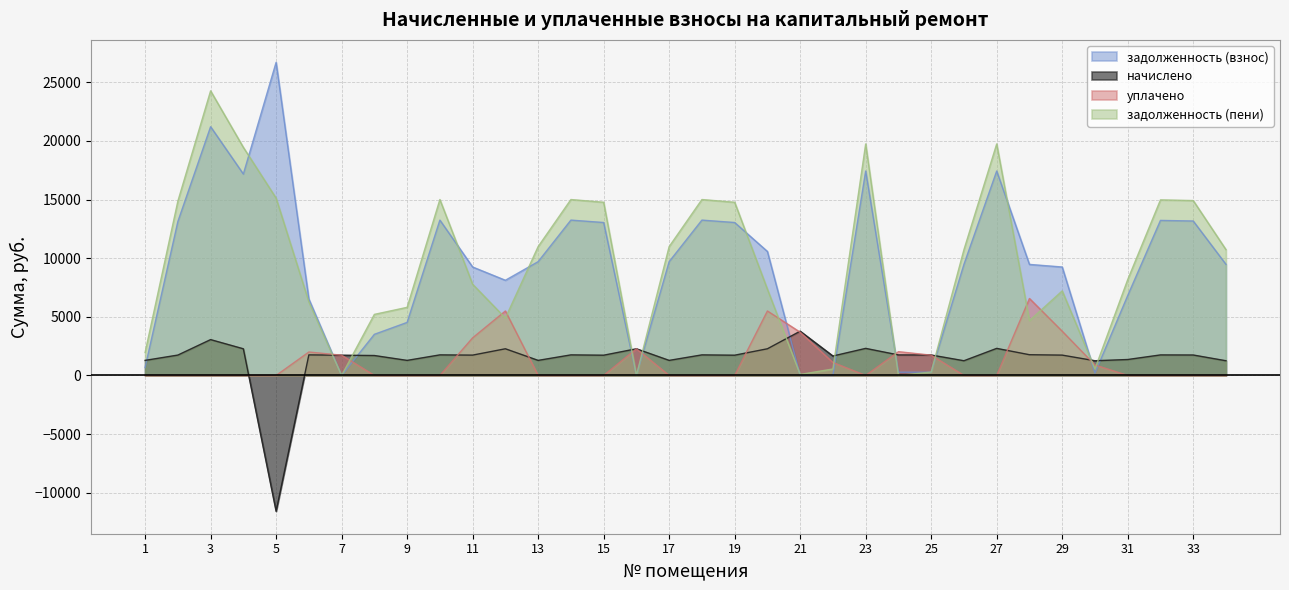

What is the minimum value shown in the chart?

-11584.6